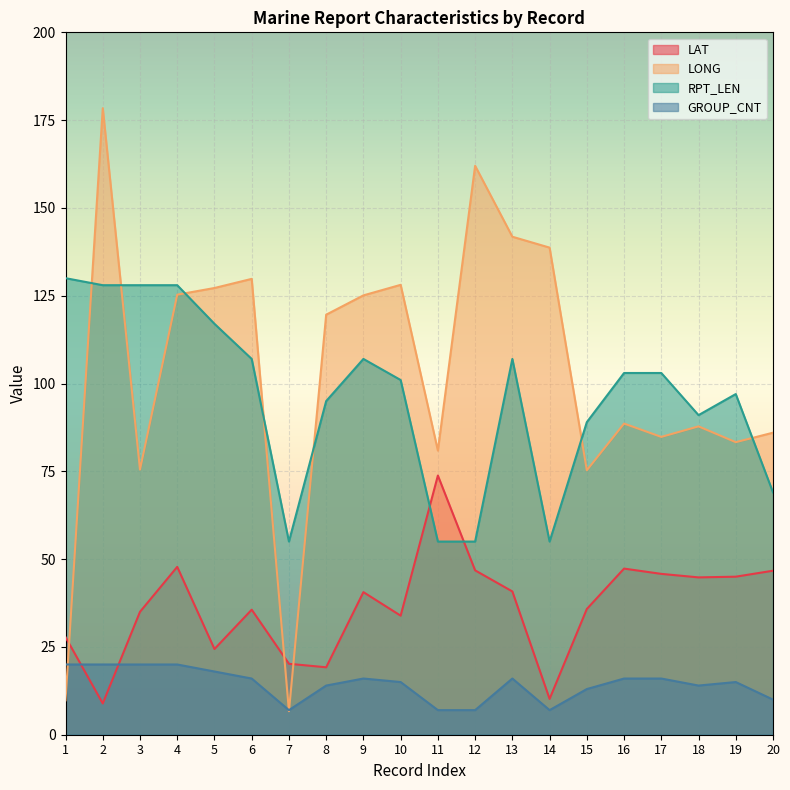

What is the difference between the highest and lowest values at 8?

105.6